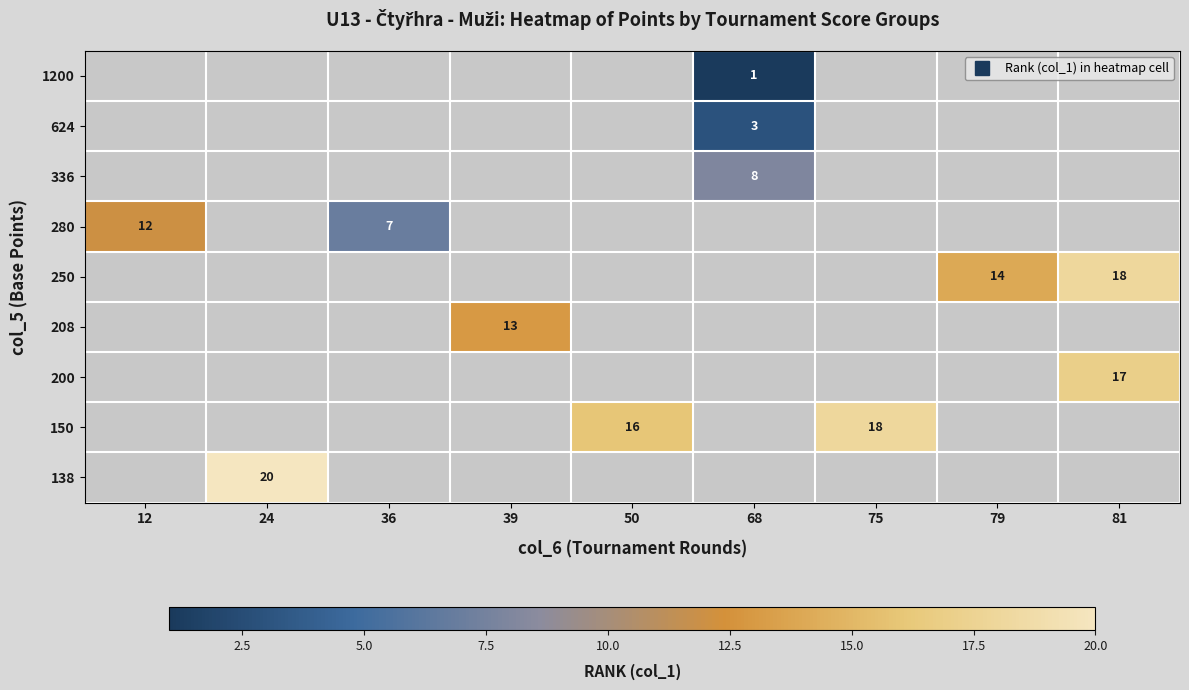

Which has a higher value, 68 or 50?

50